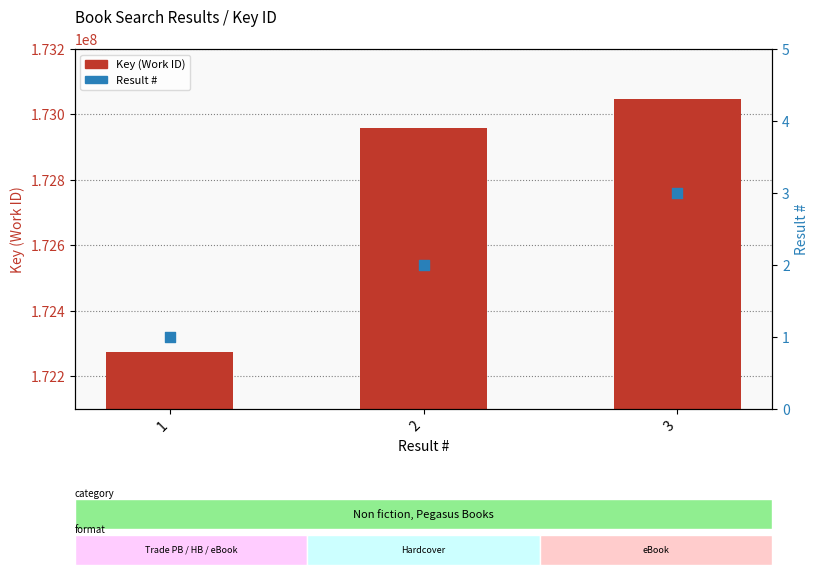

What are all the series names shown in the legend?

Key (Work ID), Result #